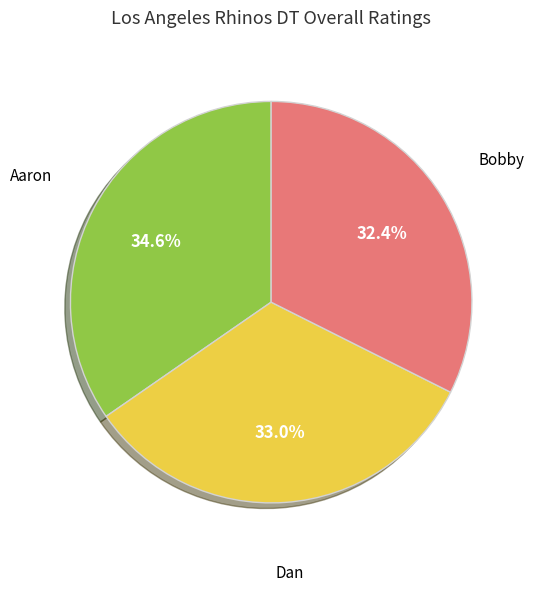

Does any single category account for the majority?

No